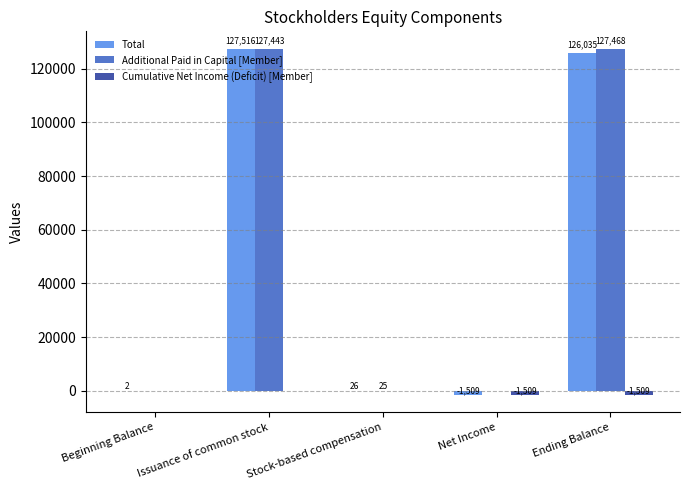

Are the bars grouped side by side (vs. stacked)?

Yes